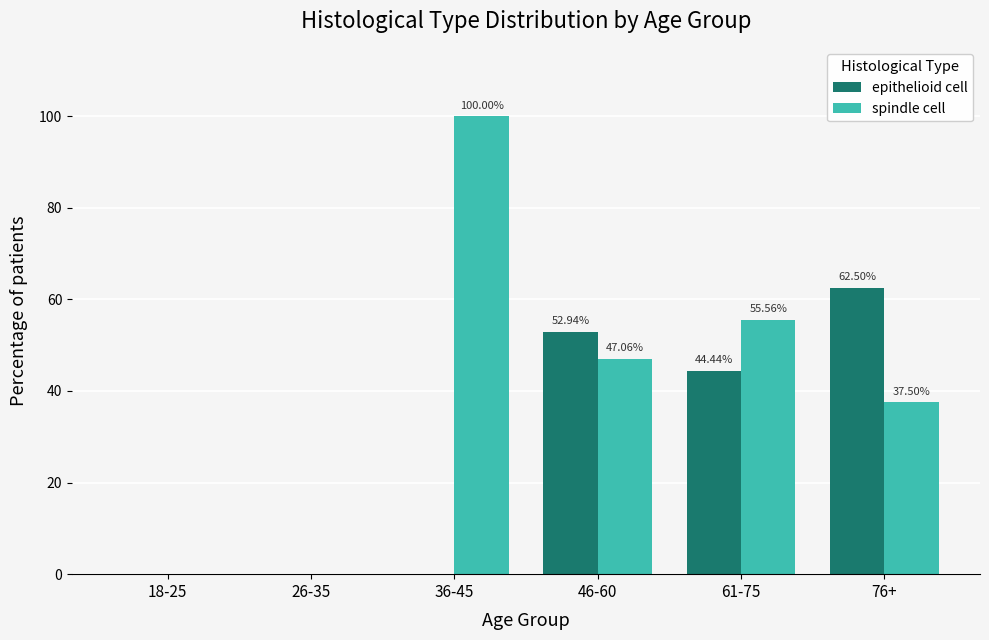

How many data points does each series have?

6